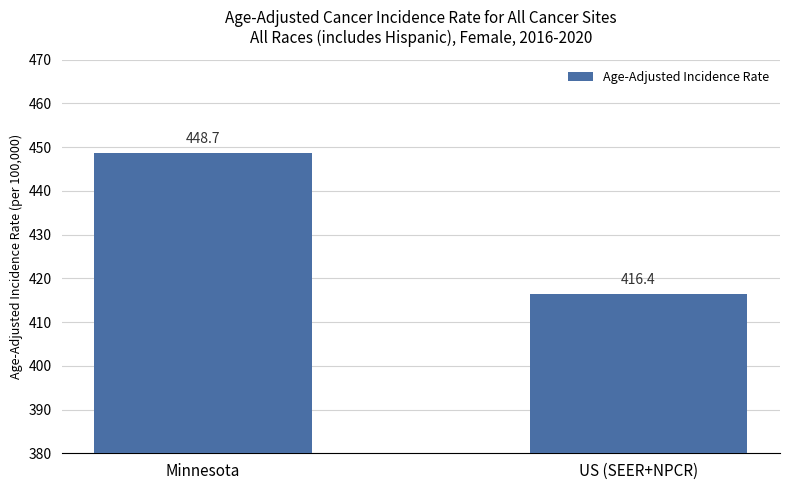

What position from the right is Minnesota?

2